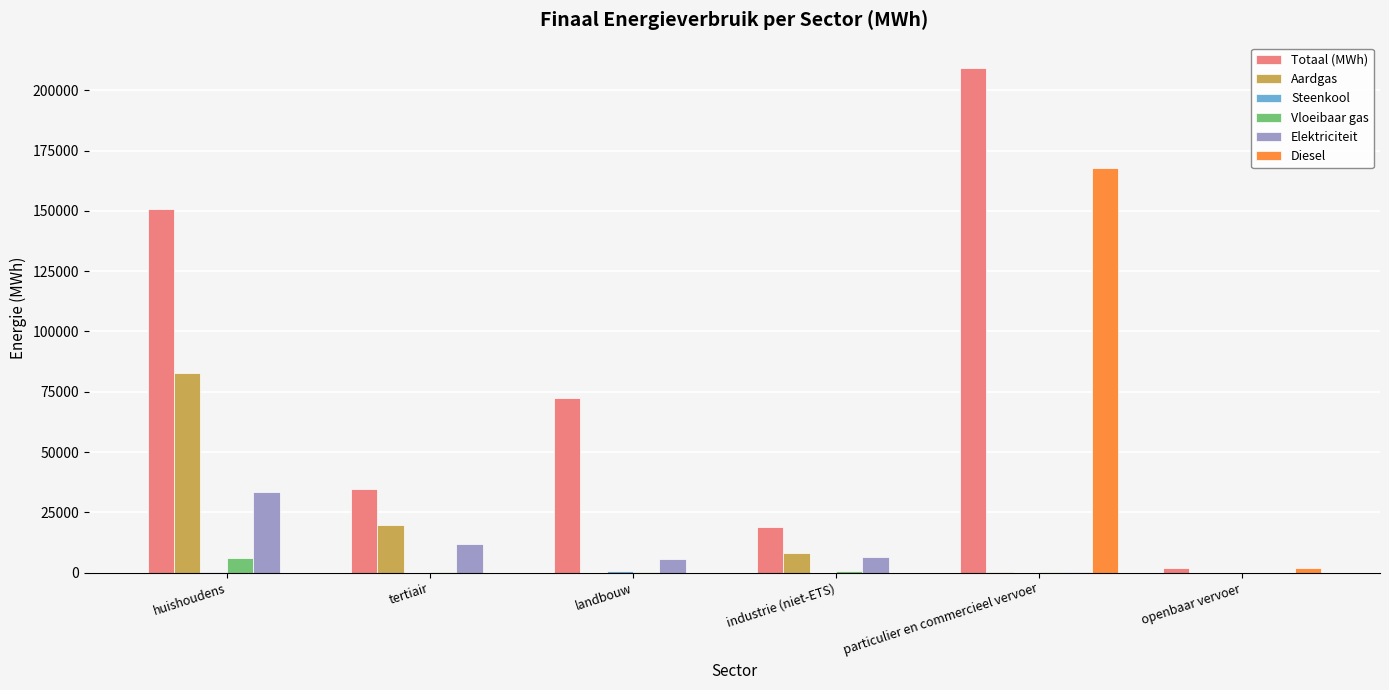

Is it true that Elektriciteit equals 12051.3 at tertiair?

True